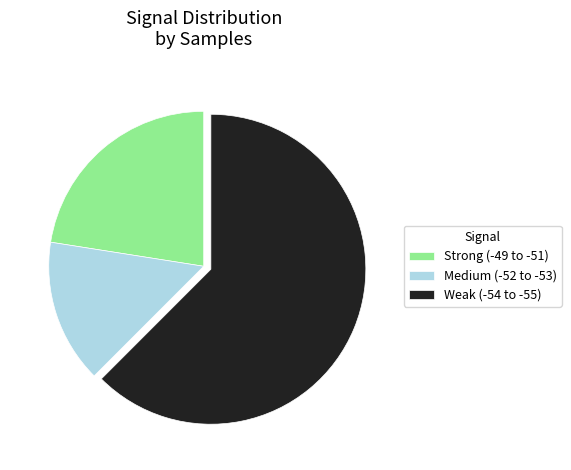

How many slices are in this pie chart?

3